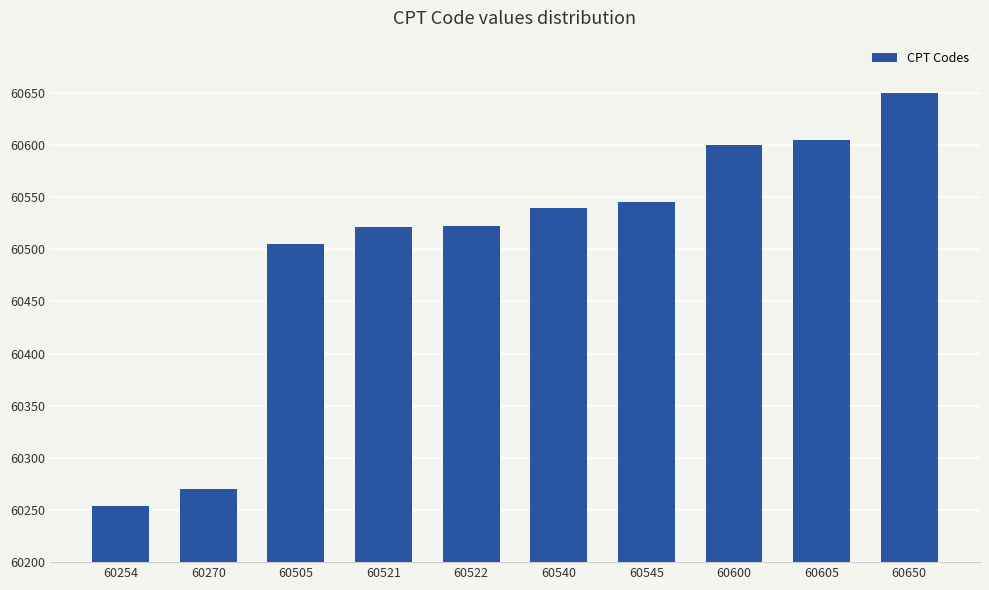

List the labels in order of value, smallest first.

60254, 60270, 60505, 60521, 60522, 60540, 60545, 60600, 60605, 60650